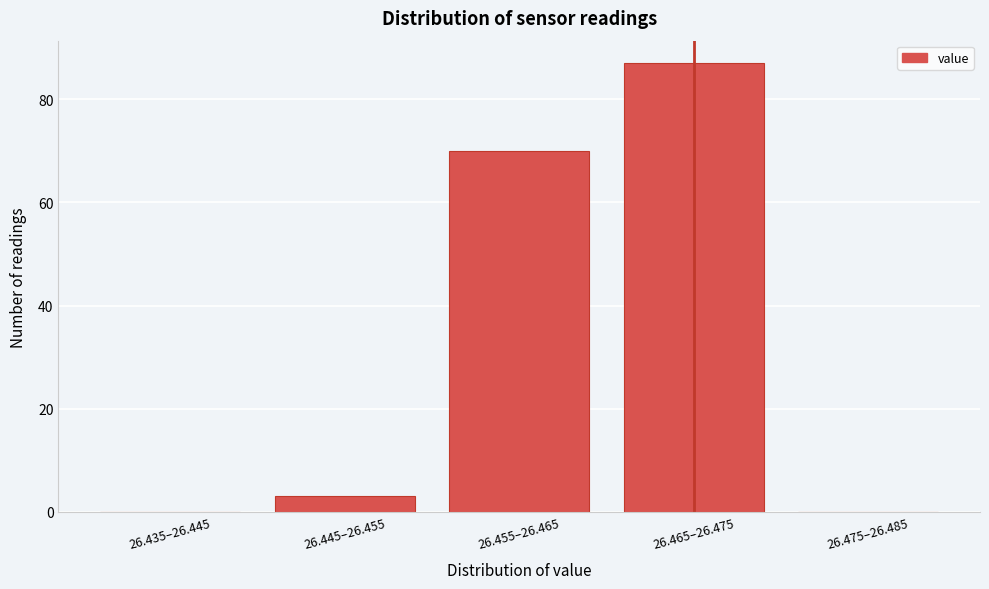

Reading right to left, extract all data points from this chart.

26.475–26.485=0	26.465–26.475=87	26.455–26.465=70	26.445–26.455=3	26.435–26.445=0